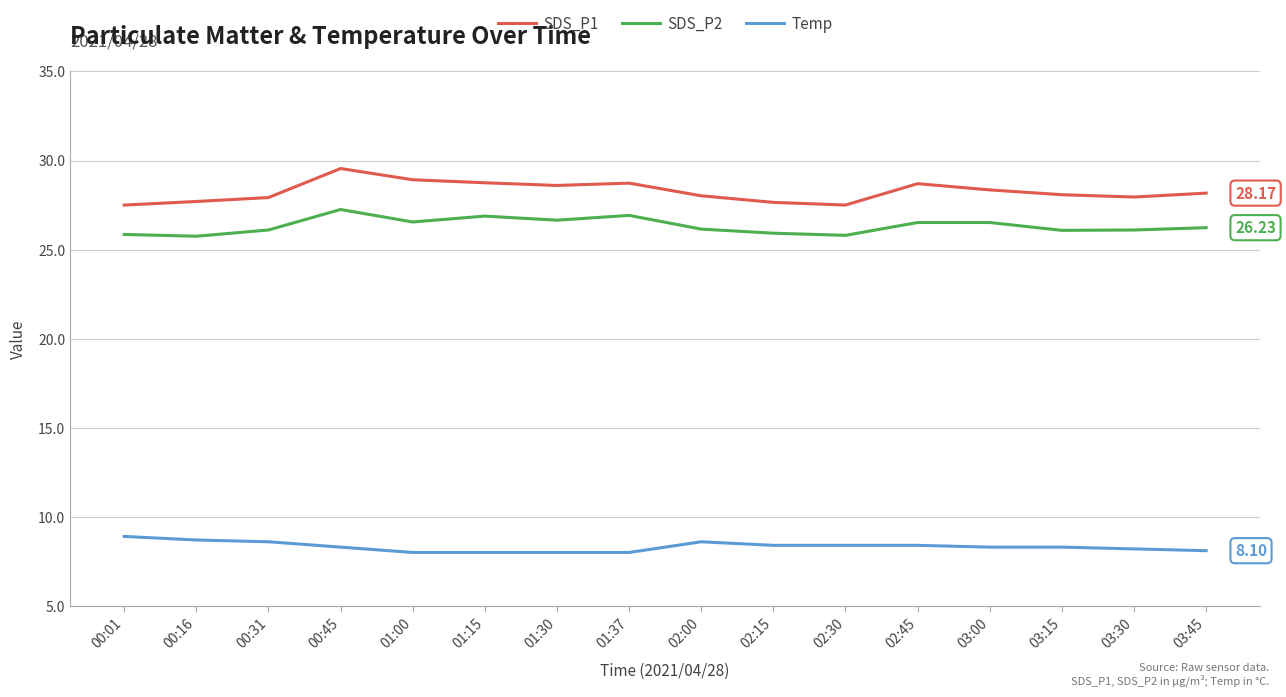

Which series has the largest total across all categories?

SDS_P1